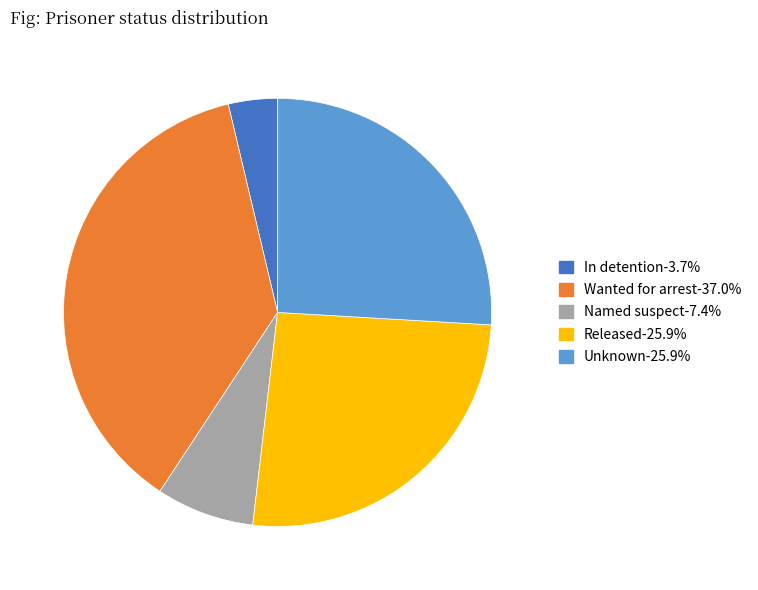

How many segments does this pie chart have?

5